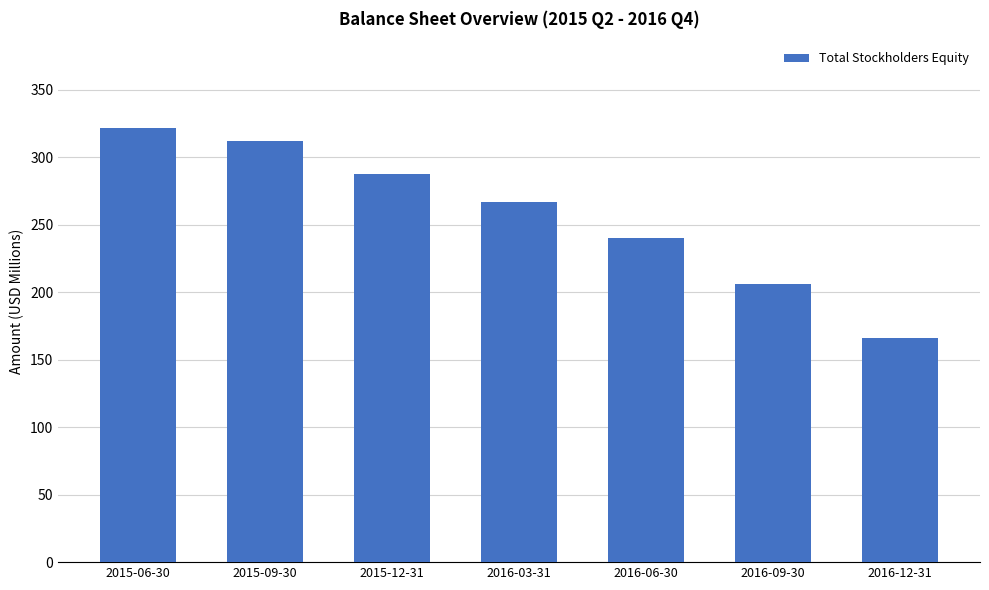

Where does the data first go above 266?

2015-06-30